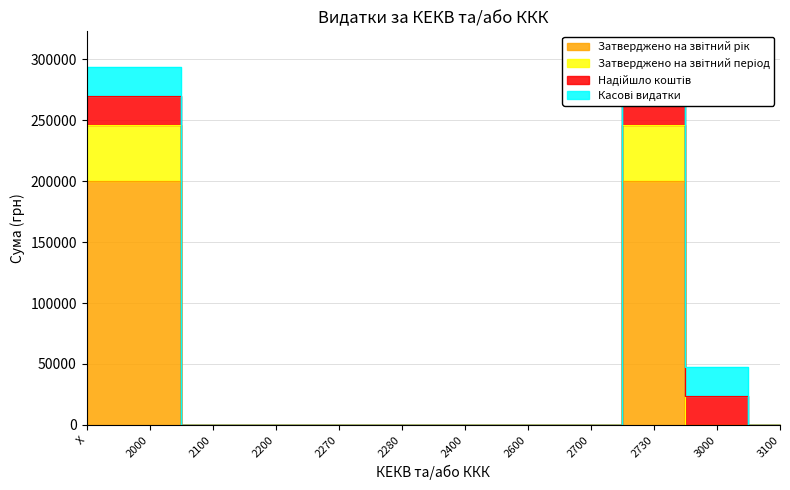

The value of Затверджено на звітний рік at 2200 is -74352. True or false?

False